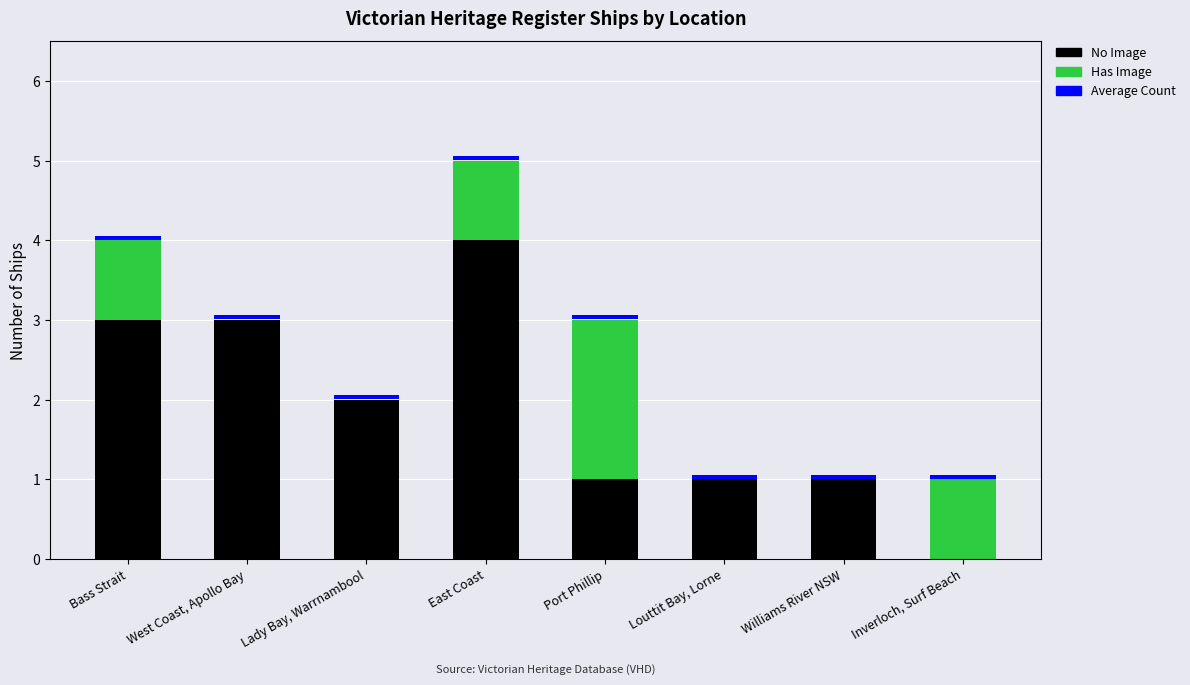

Reading left to right, transcribe all the data shown in this chart.

No Image: 3.0	3.0	2.0	4.0	1.0	1.0	1.0	0.0
Has Image: 1.0	0.0	0.0	1.0	2.0	0.0	0.0	1.0
Average Count: 0.0	0.0	0.0	0.0	0.0	0.0	0.0	0.0